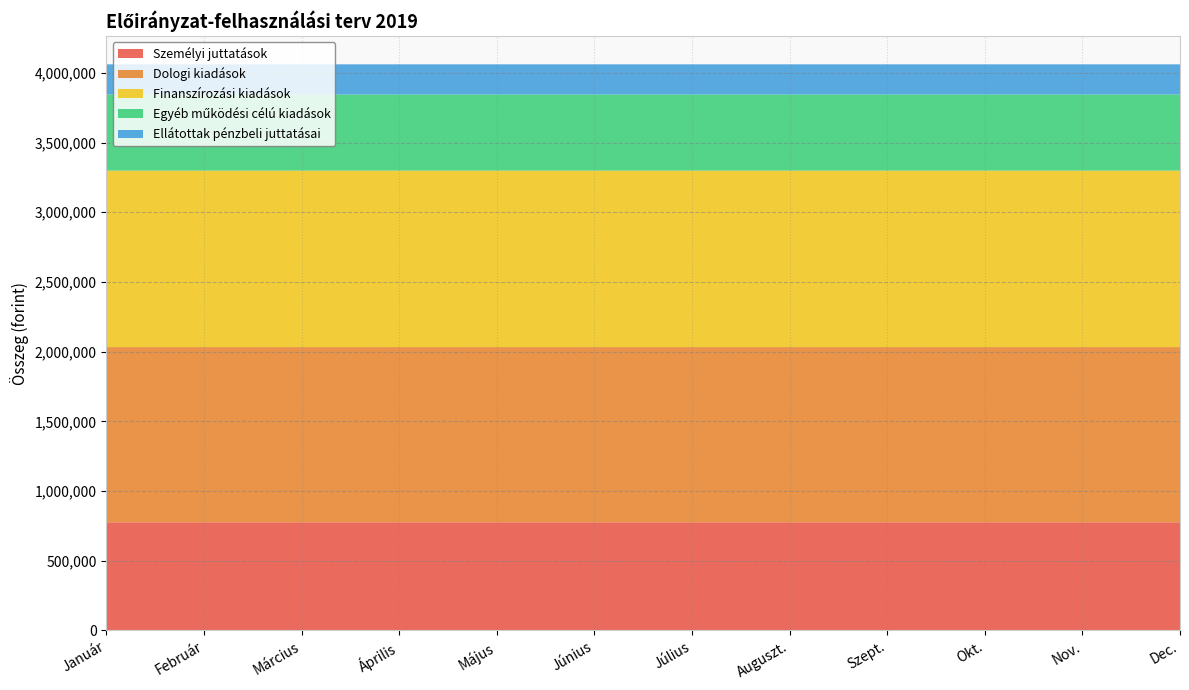

Reading left to right, extract all data points from this chart.

Személyi juttatások: Január=775833	Február=775833	Március=775833	Április=775833	Május=775833	Június=775833	Július=775833	Auguszt.=775833	Szept.=775834	Okt.=775834	Nov.=775834	Dec.=775834
Dologi kiadások: Január=1257231	Február=1257231	Március=1257231	Április=1257231	Május=1257231	Június=1257231	Július=1257231	Auguszt.=1257231	Szept.=1257231	Okt.=1257231	Nov.=1257232	Dec.=1257232
Finanszírozási kiadások: Január=1266117	Február=1266117	Március=1266117	Április=1266117	Május=1266117	Június=1266117	Július=1266117	Auguszt.=1266117	Szept.=1266118	Okt.=1266118	Nov.=1266118	Dec.=1266119
Egyéb működési célú kiadások: Január=546250	Február=546250	Március=546250	Április=546250	Május=546250	Június=546250	Július=546250	Auguszt.=546250	Szept.=546250	Okt.=546250	Nov.=546250	Dec.=546250
Ellátottak pénzbeli juttatásai: Január=216083	Február=216083	Március=216083	Április=216083	Május=216083	Június=216083	Július=216083	Auguszt.=216083	Szept.=216084	Okt.=216084	Nov.=216084	Dec.=216084